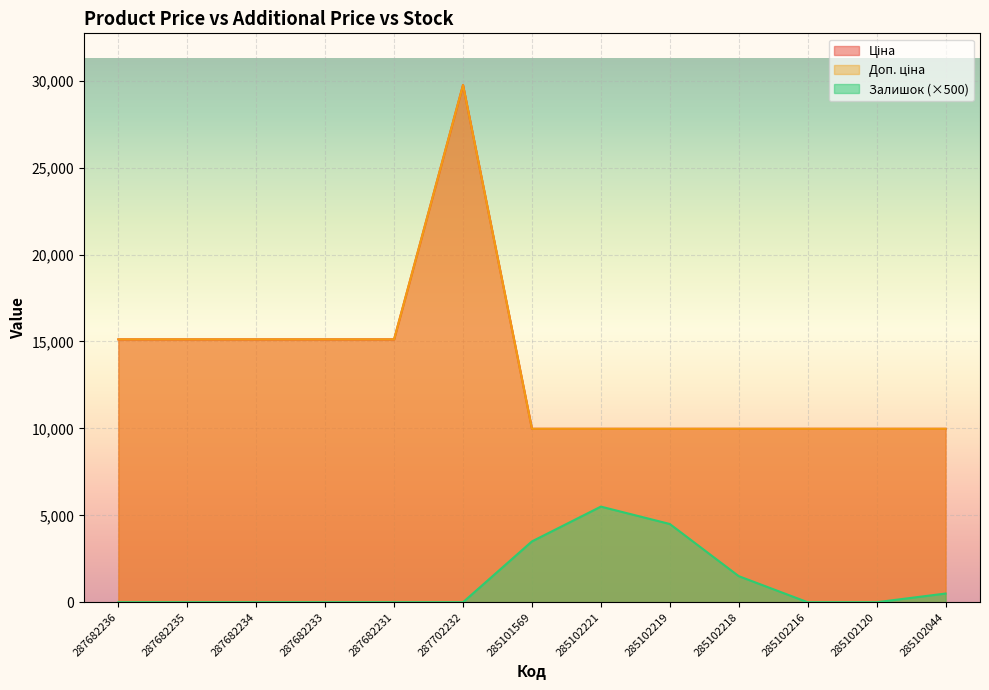

Is it true that Залишок equals 3007.1 at 285102216?

False